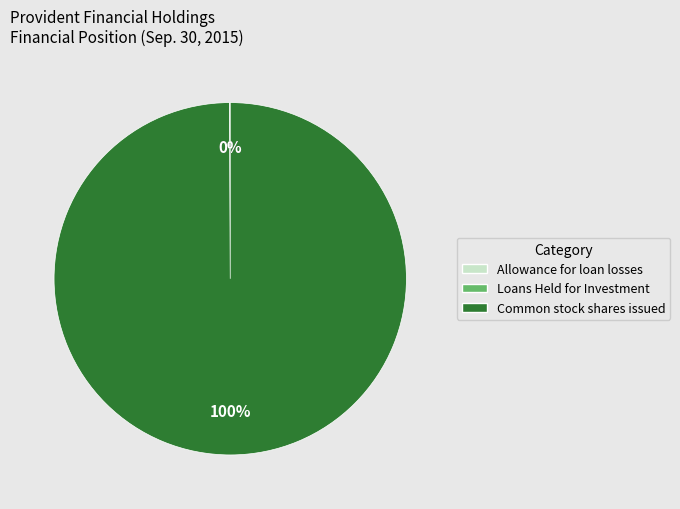

True or false: Common stock shares issued accounts for 88% of the total.

False